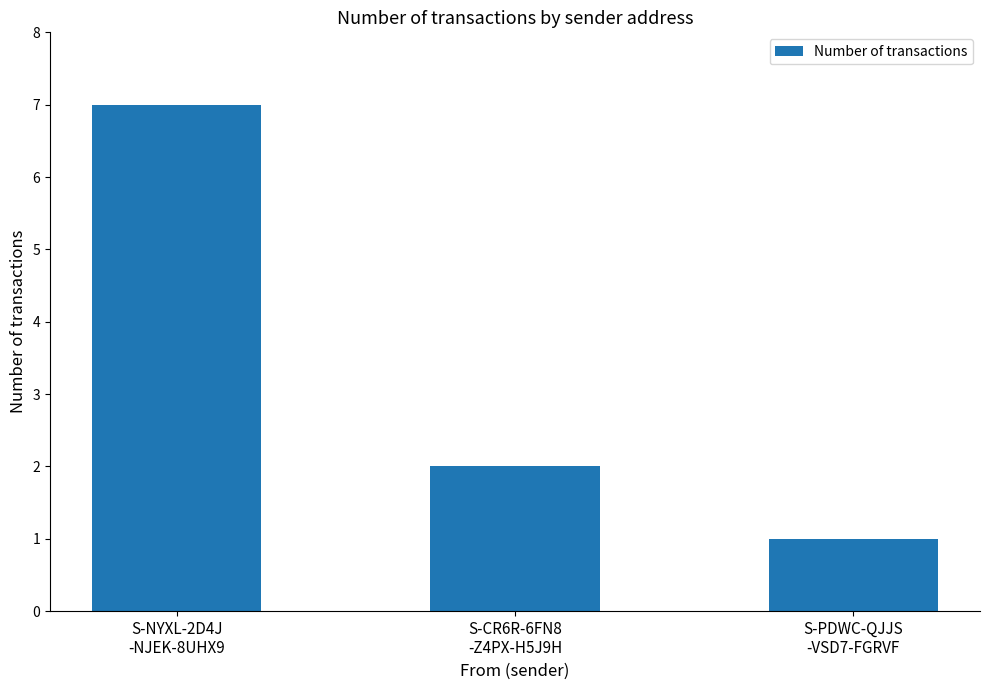

How many series are shown in this chart?

1